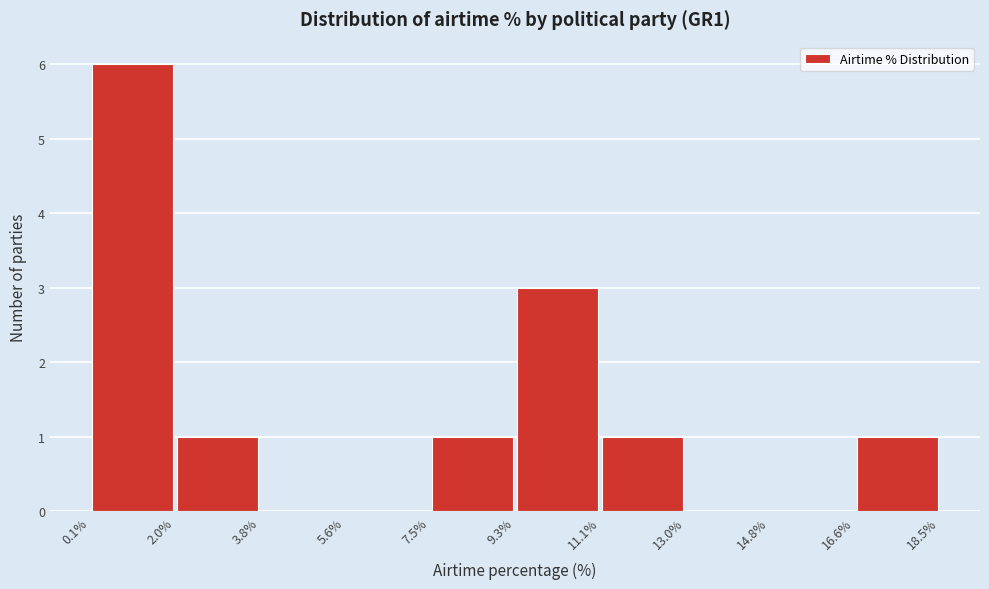

Over which range of the x-axis is the bar tallest?

0.1% to 2.0%